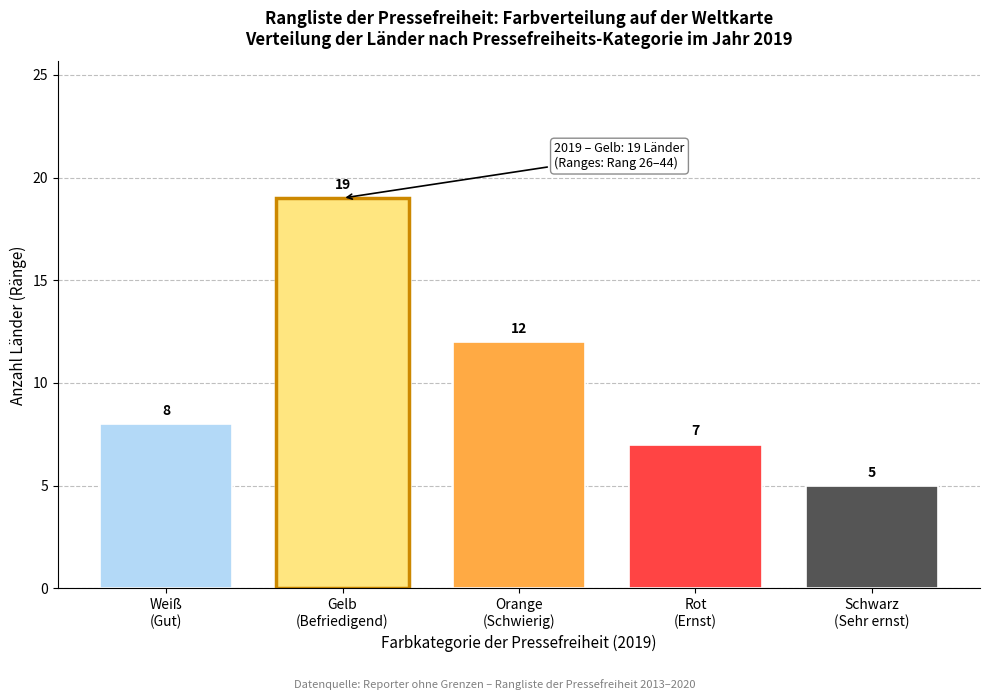

Reading left to right, what are all the values shown in this chart?

8	19	12	7	5